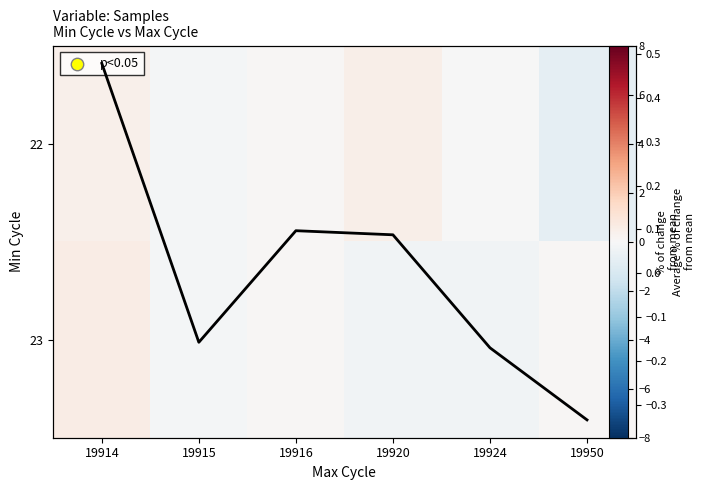

At which category is the sum across all series the highest?

19914